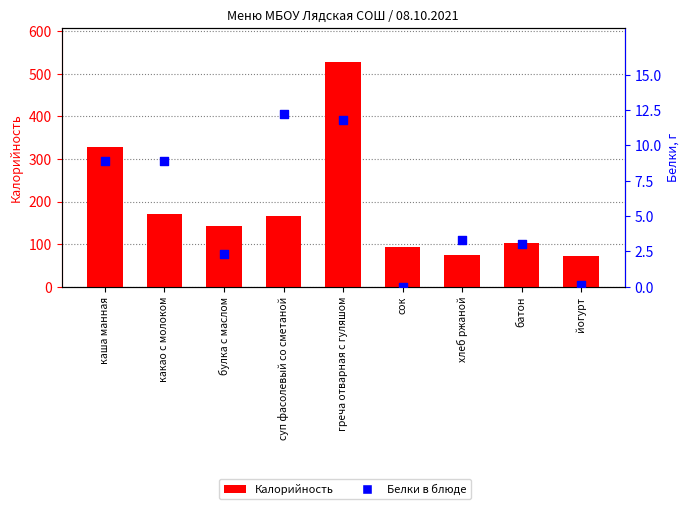

At how many categories does at least one series exceed 92?

6